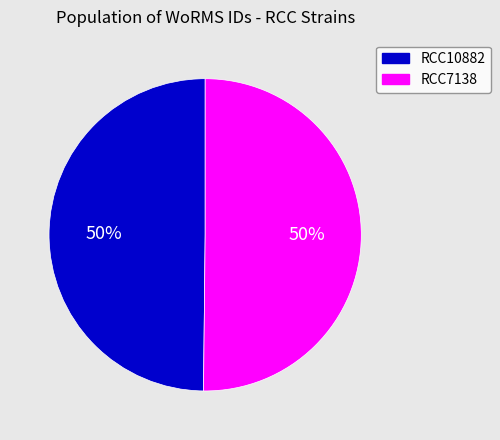

To the nearest percent, what portion does RCC10882 represent?

50%